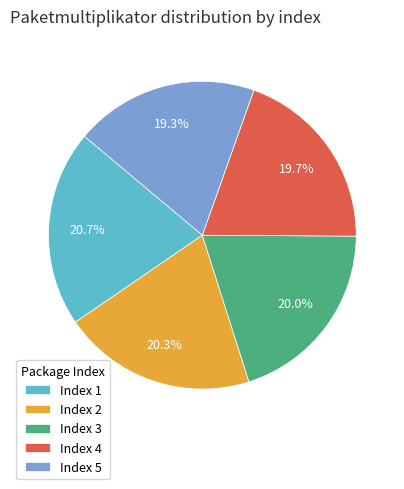

What is the ratio of the value at Index 1 to the value at Index 5?

1.1